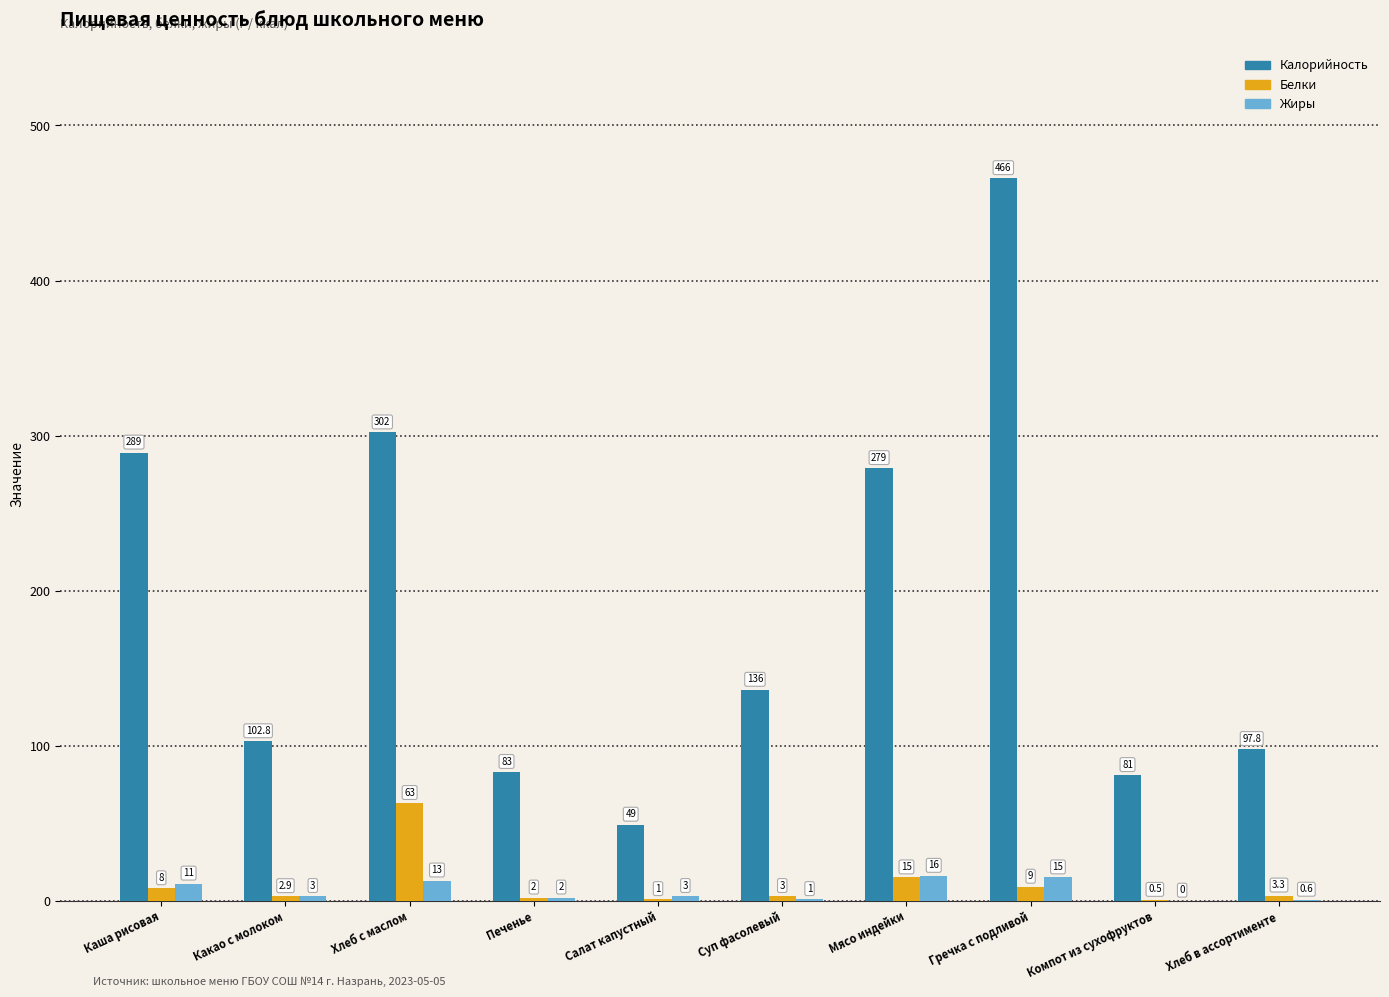

What value does the Белки series have at Печенье?

2.0